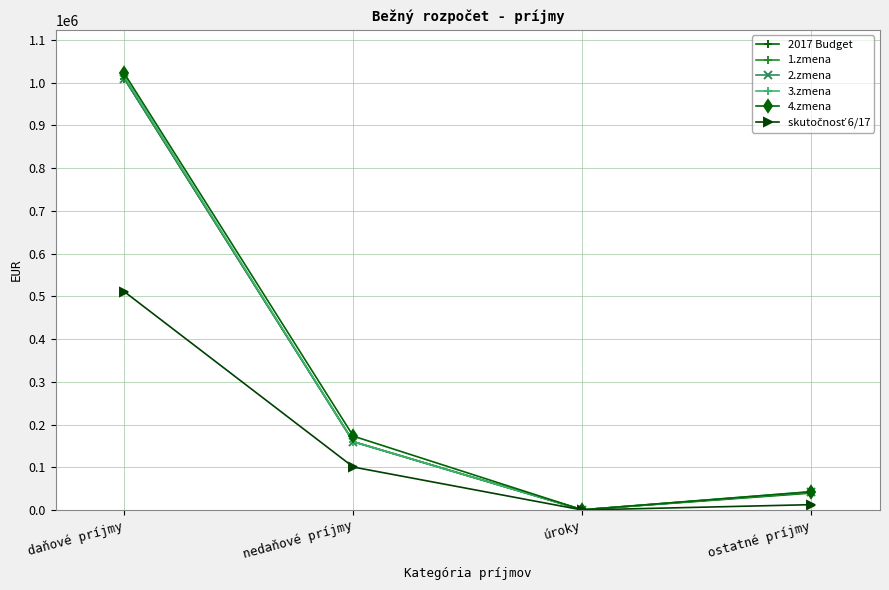

Is this an area chart (filled region under the line)?

No